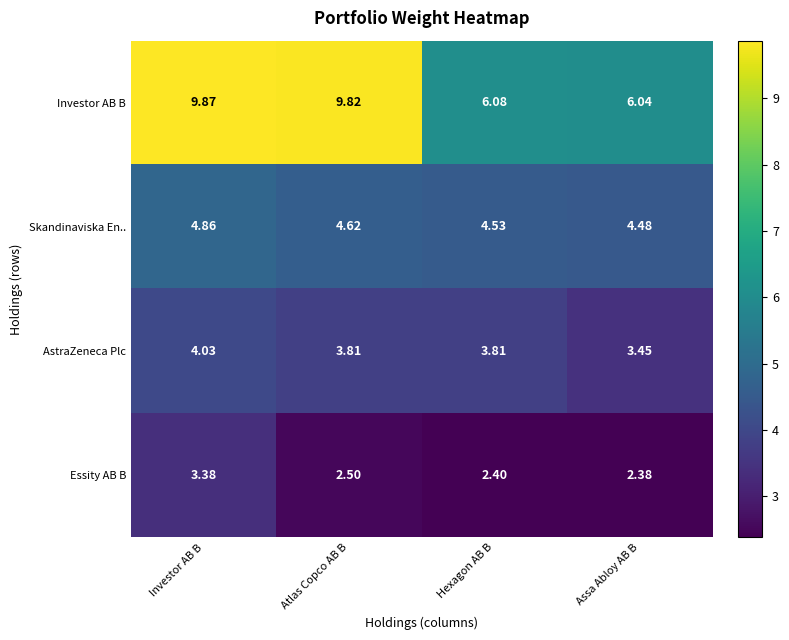

Which series has the largest range (max minus min)?

Investor AB B